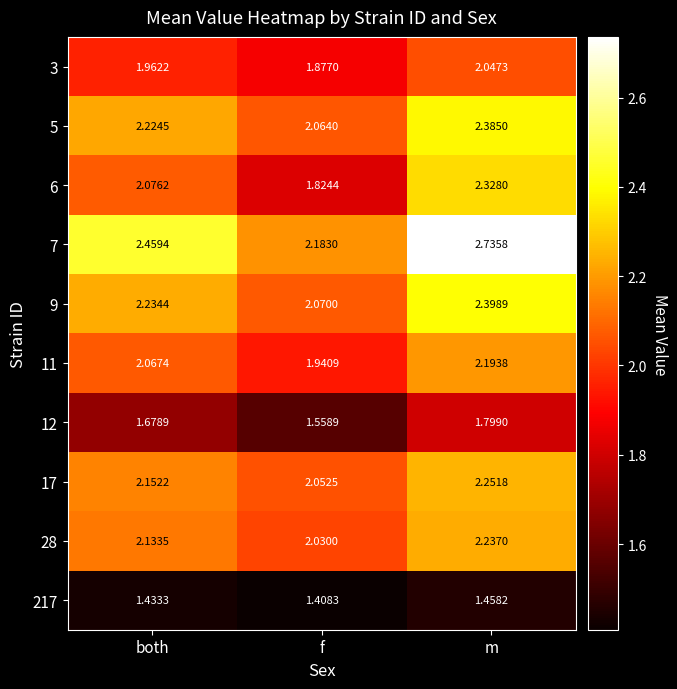

Which label corresponds to the largest value in the chart?

m